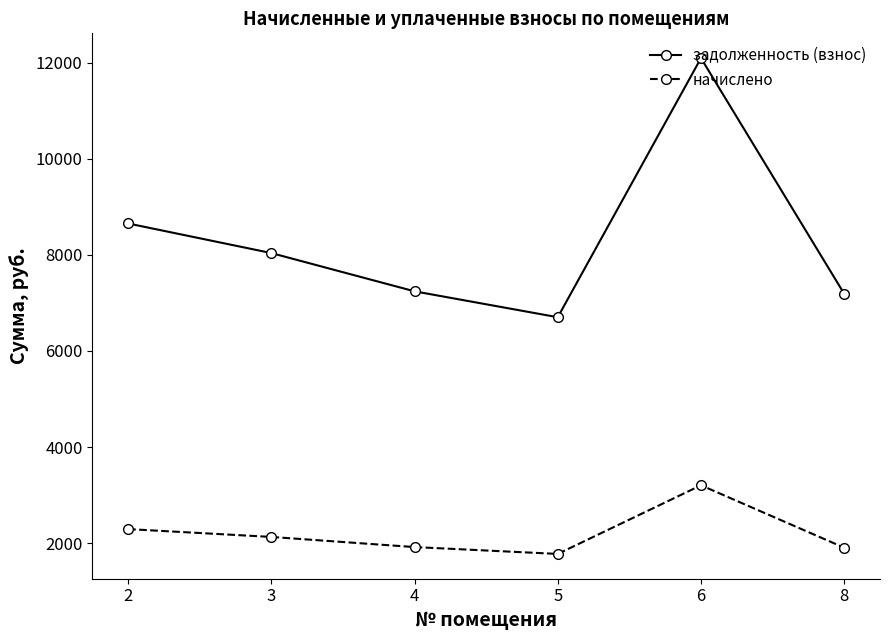

What is the total value across all series at 2?

10947.1